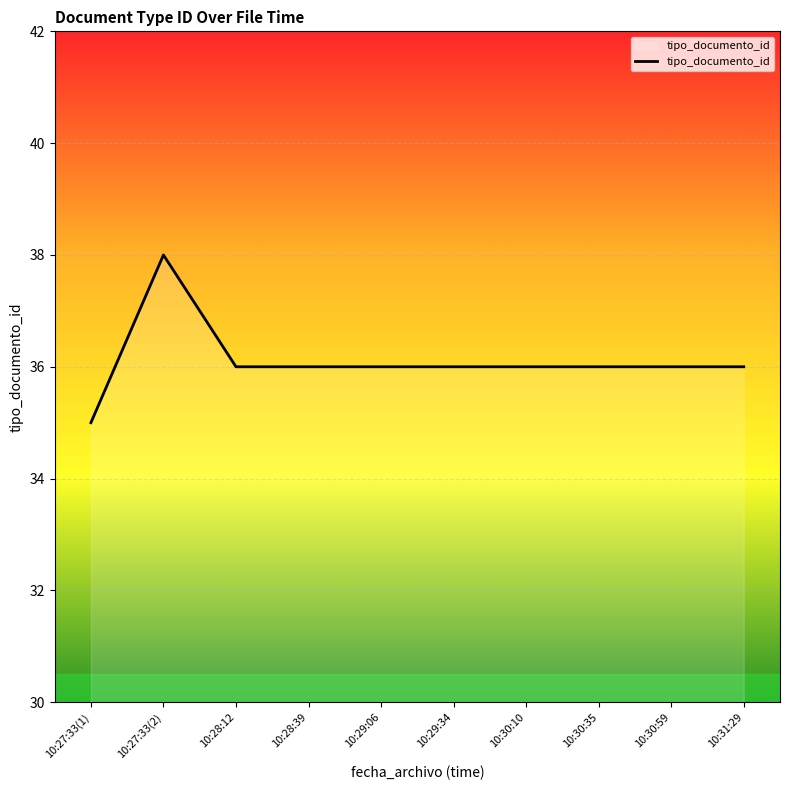

What is the difference between the maximum and minimum values?

3